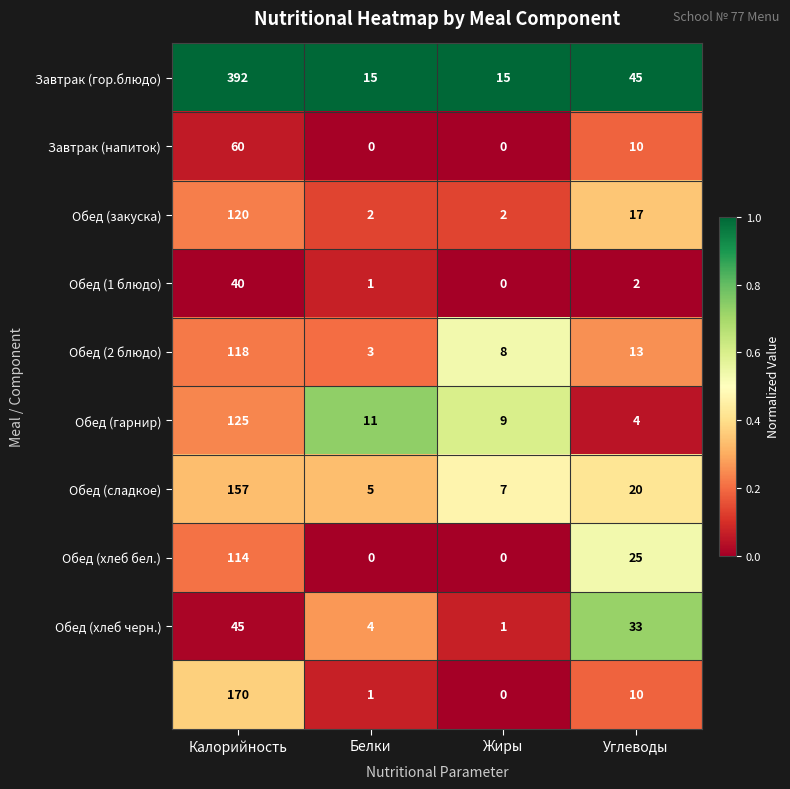

Which category has the highest value across all series?

Калорийность